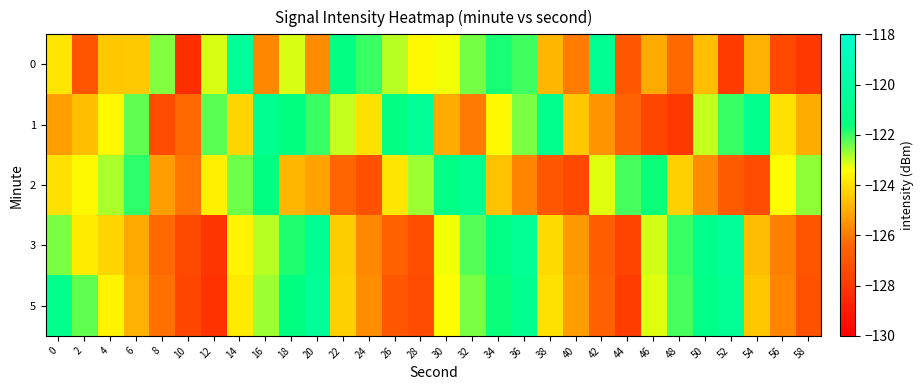

What is the minimum value shown in the chart?

-128.3